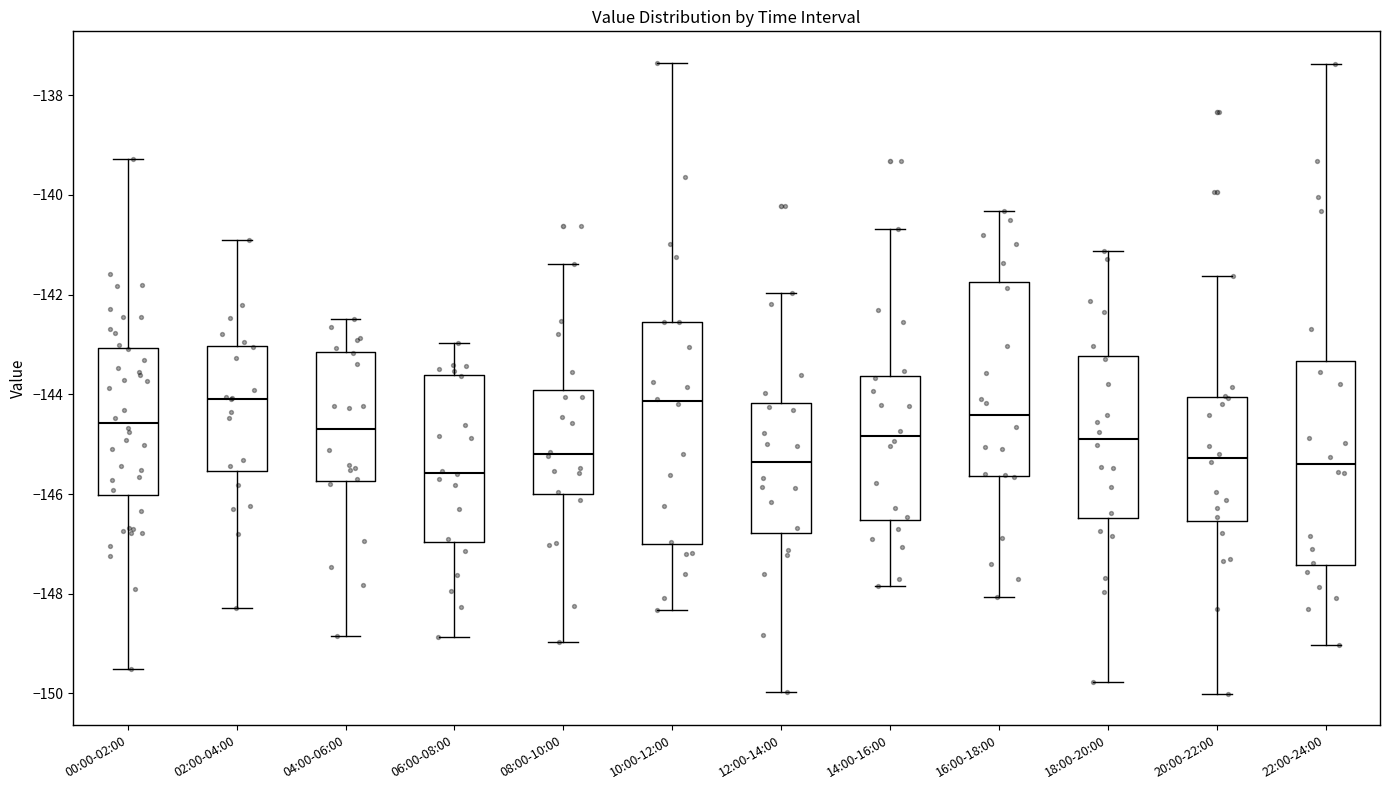

Reading left to right, read every box against the y-axis: the position of its median line, the range the box covers, and the ends of its whiskers. The values are not printed on the chart, so give them approximately, as read against the axis.

00:00-02:00: median -144.6, box -146.0 to -143.0, whiskers -149.6 to -139.2
02:00-04:00: median -144.0, box -145.6 to -143.0, whiskers -148.2 to -141.0
04:00-06:00: median -144.8, box -145.8 to -143.2, whiskers -148.8 to -142.4
06:00-08:00: median -145.6, box -147.0 to -143.6, whiskers -148.8 to -143.0
08:00-10:00: median -145.2, box -146.0 to -144.0, whiskers -149.0 to -141.4
10:00-12:00: median -144.2, box -147.0 to -142.6, whiskers -148.4 to -137.4
12:00-14:00: median -145.4, box -146.8 to -144.2, whiskers -150.0 to -142.0
14:00-16:00: median -144.8, box -146.6 to -143.6, whiskers -147.8 to -140.6
16:00-18:00: median -144.4, box -145.6 to -141.8, whiskers -148.0 to -140.4
18:00-20:00: median -144.8, box -146.4 to -143.2, whiskers -149.8 to -141.2
20:00-22:00: median -145.2, box -146.6 to -144.0, whiskers -150.0 to -141.6
22:00-24:00: median -145.4, box -147.4 to -143.4, whiskers -149.0 to -137.4